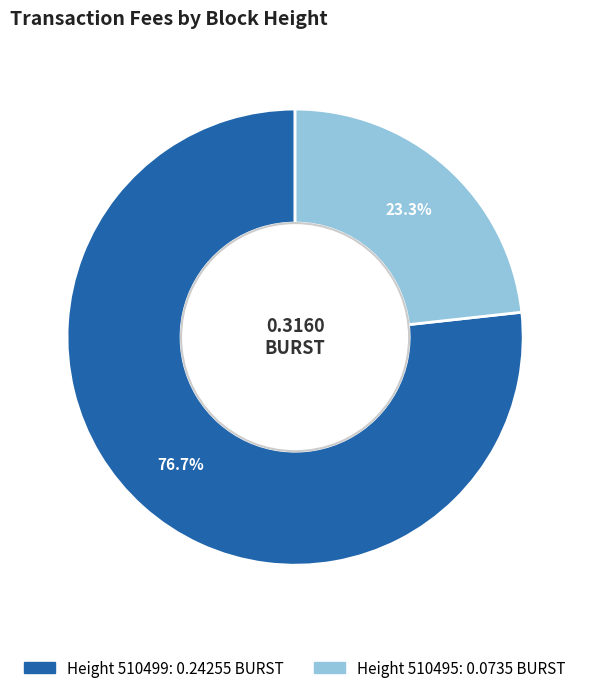

To the nearest percent, what is the average slice percentage?

50%